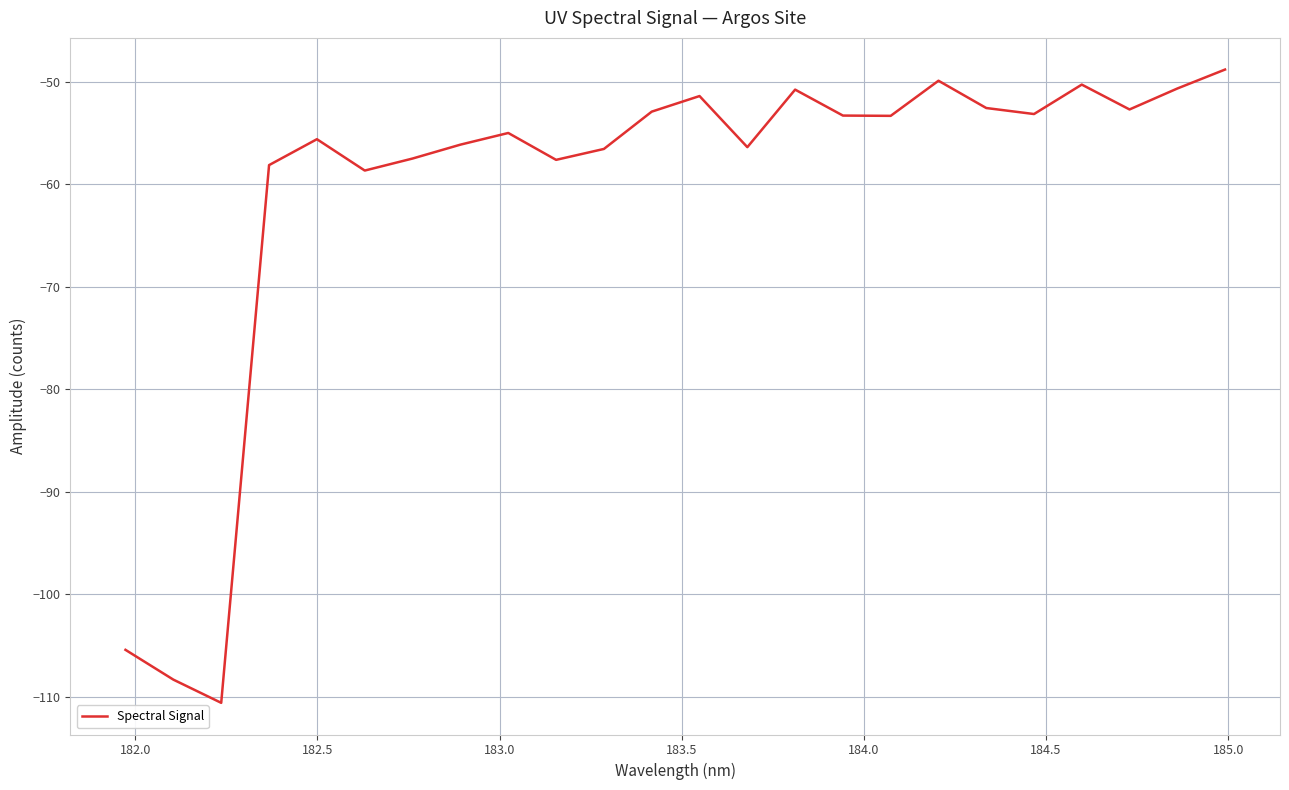

What is the greatest value displayed?

-48.8